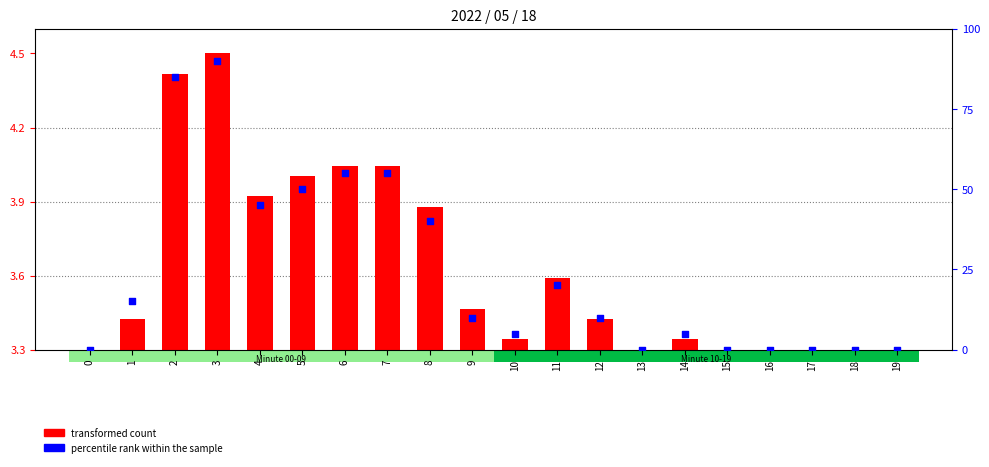

Which series contains the highest Y value?

percentile rank within the sample